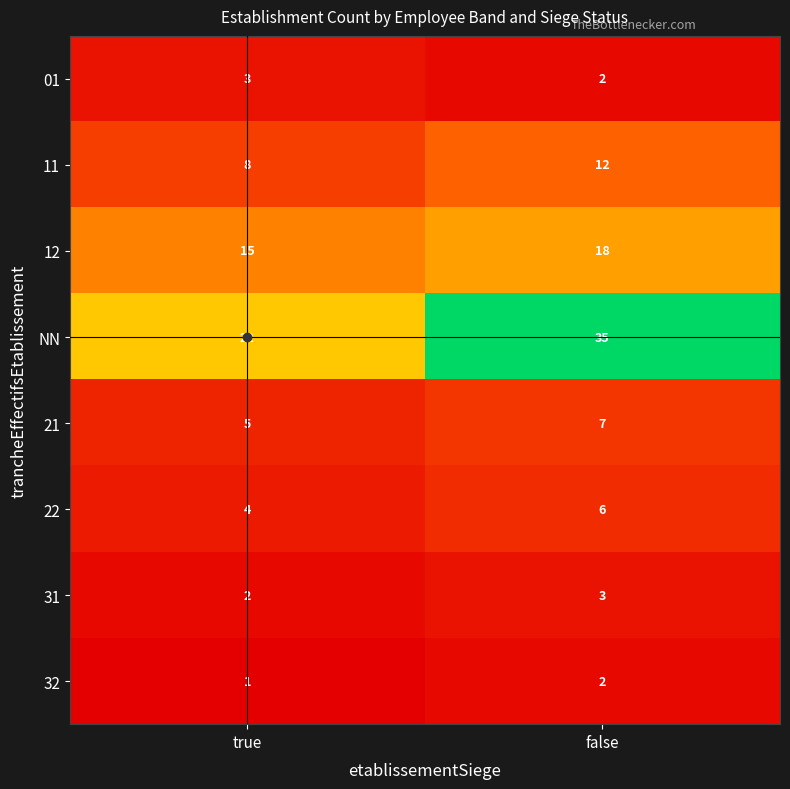

What is the sum of the NN values at false and true?

57